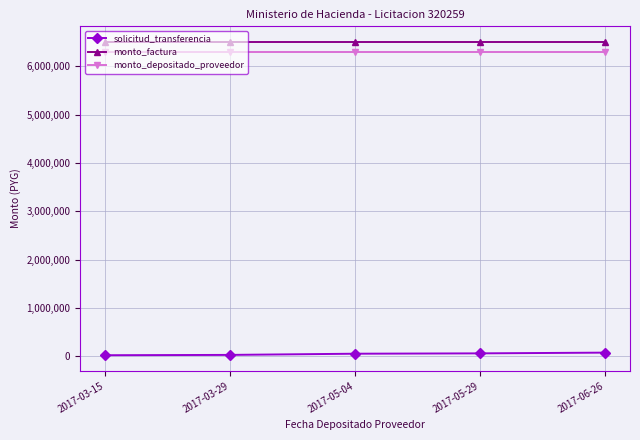

What is the label of the 5th point from the left?

2017-06-26